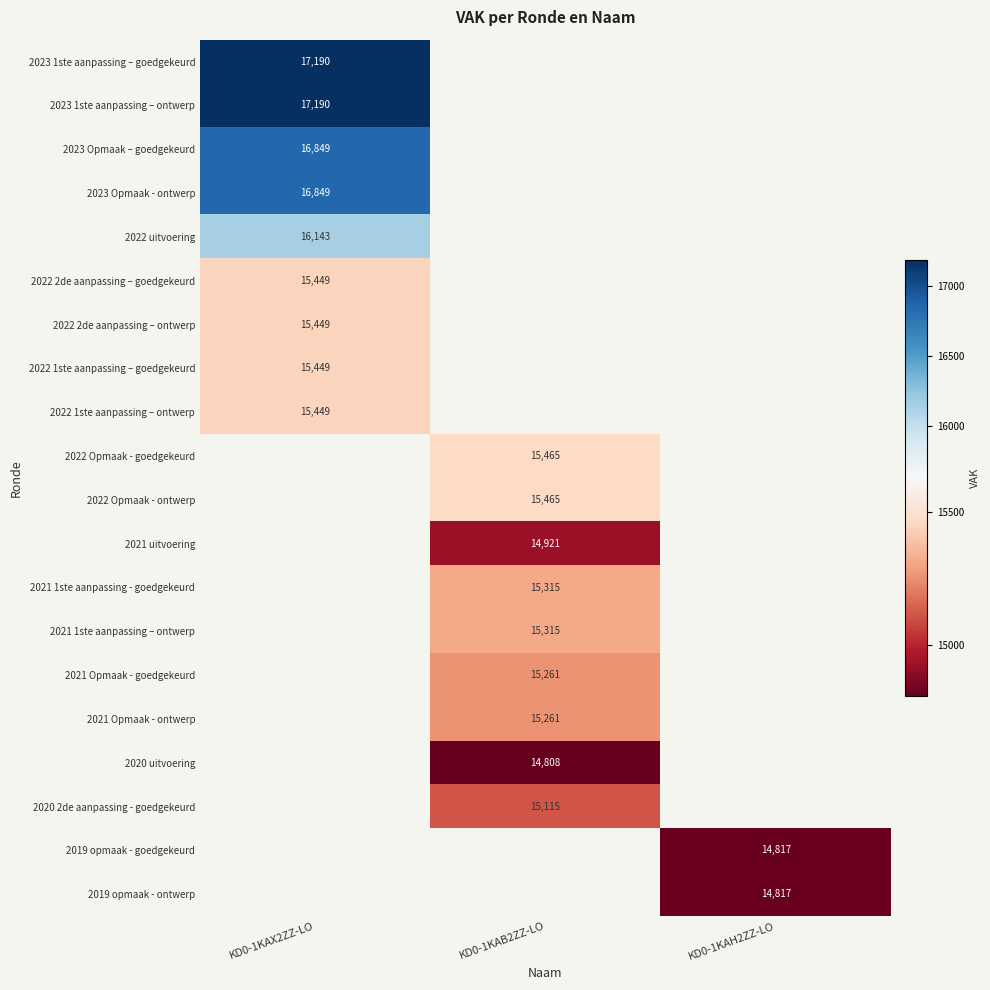

How many series are shown in this chart?

20